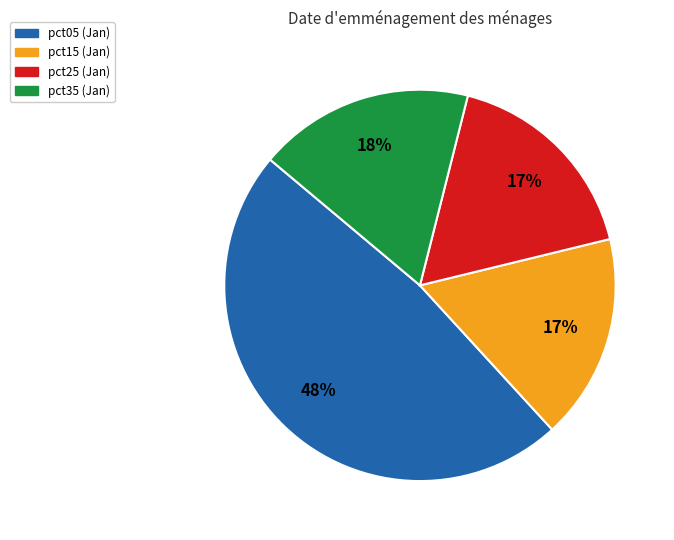

To the nearest percent, what is the average slice percentage?

25%